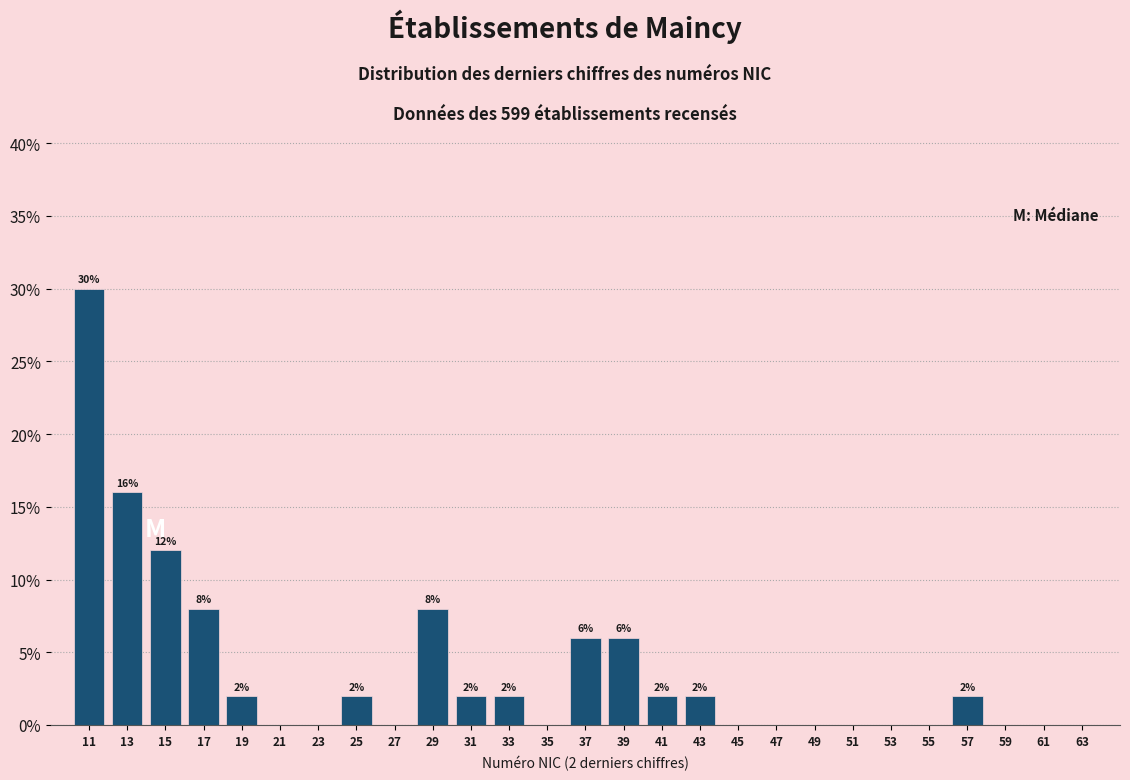

Over which range of the x-axis is the bar tallest?

10 to 12